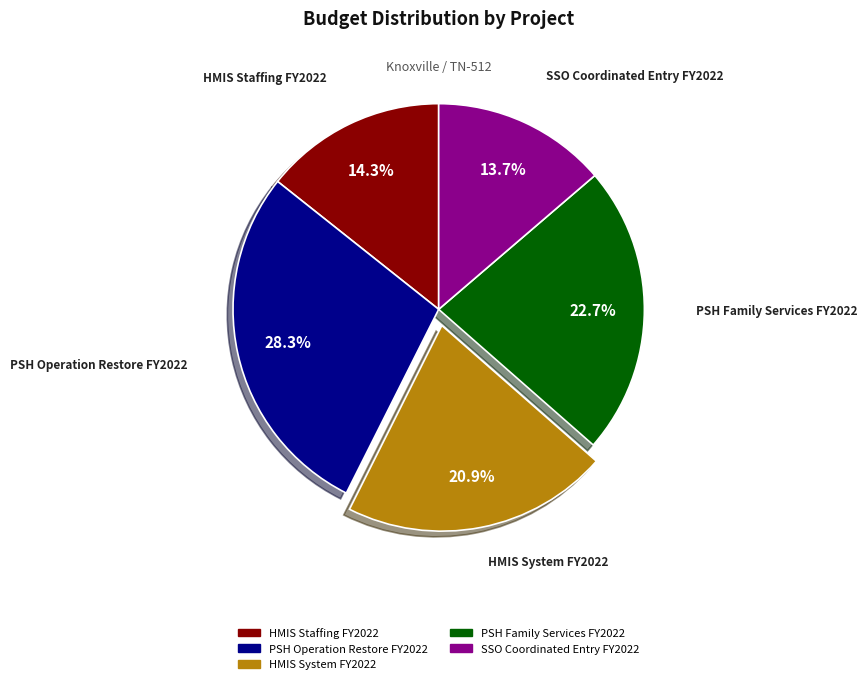

To the nearest percent, what percentage of the pie is SSO Coordinated Entry FY2022?

14%